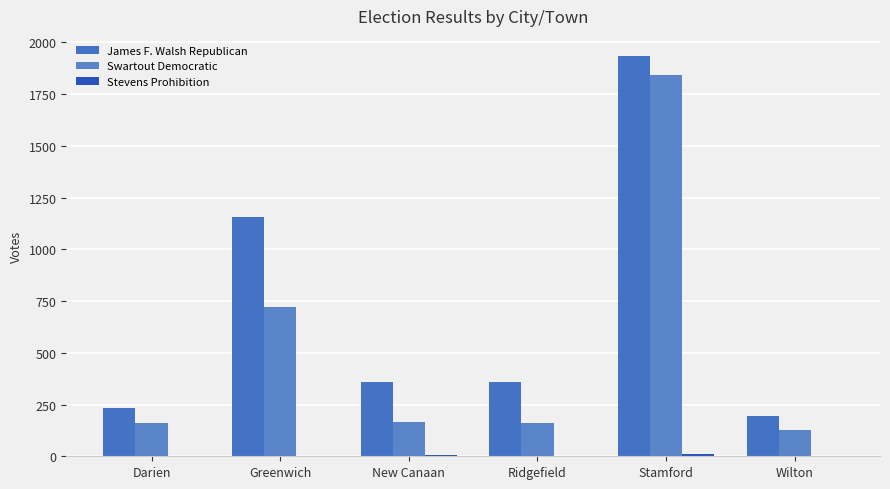

Are the bars grouped side by side (vs. stacked)?

Yes